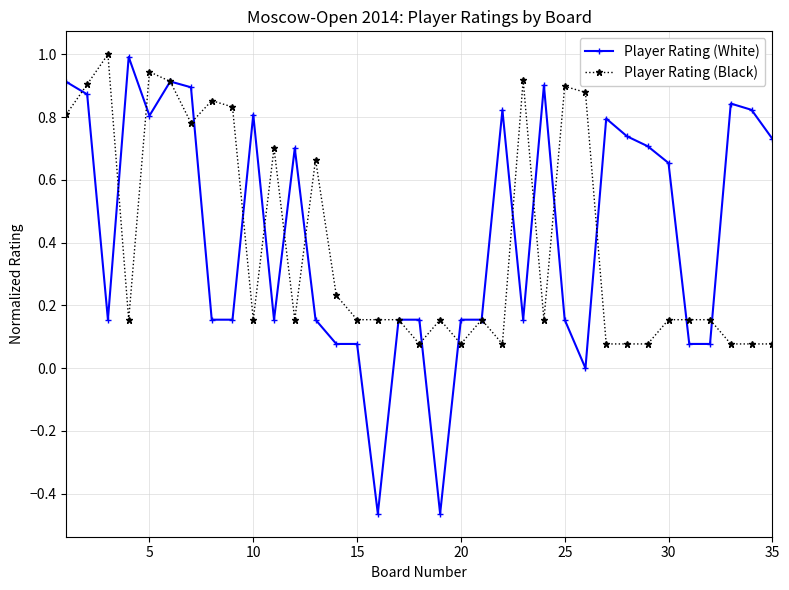

Which series has the widest spread of values?

Player Rating (White)